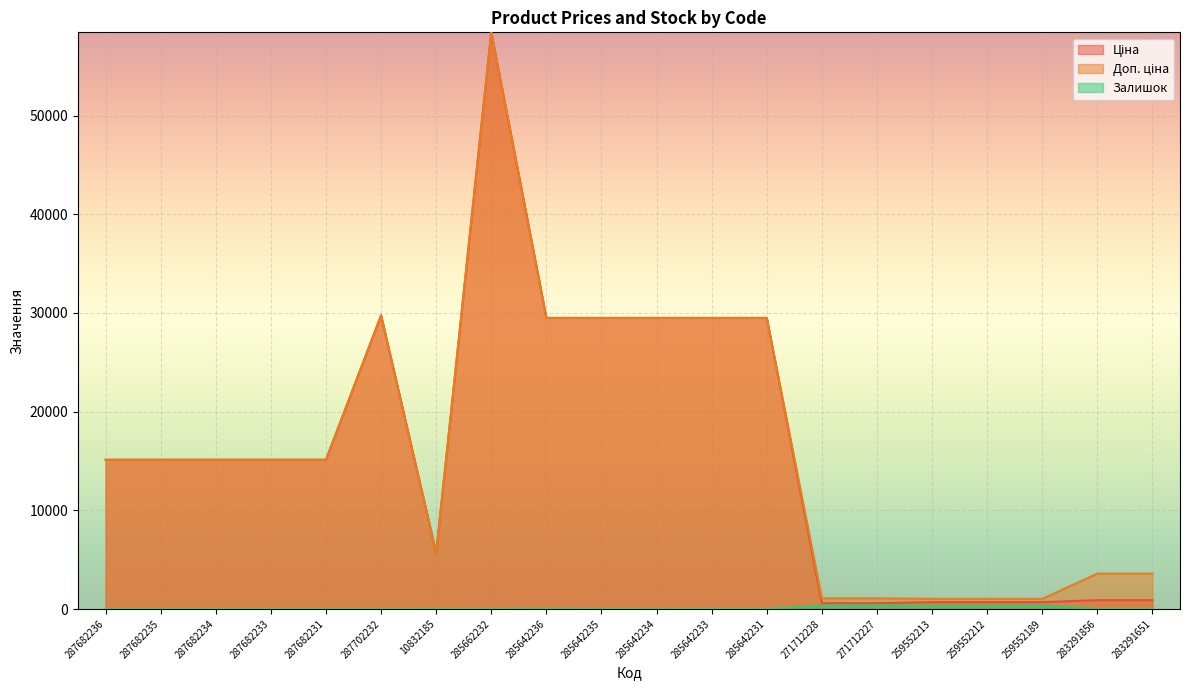

What is the label of the 19th point from the right?

287682235